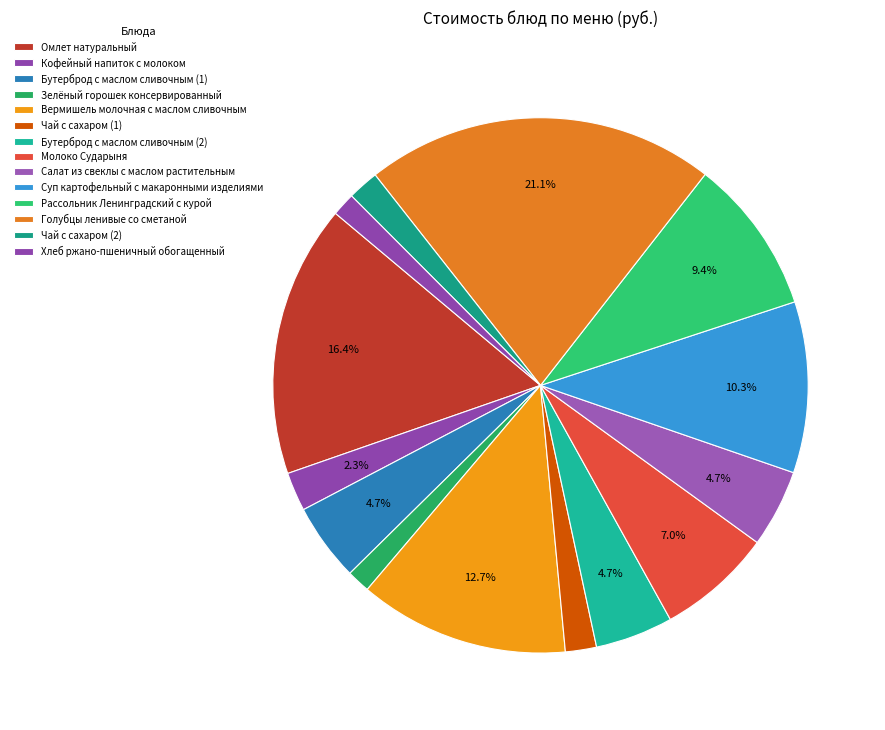

How many segments does this pie chart have?

14